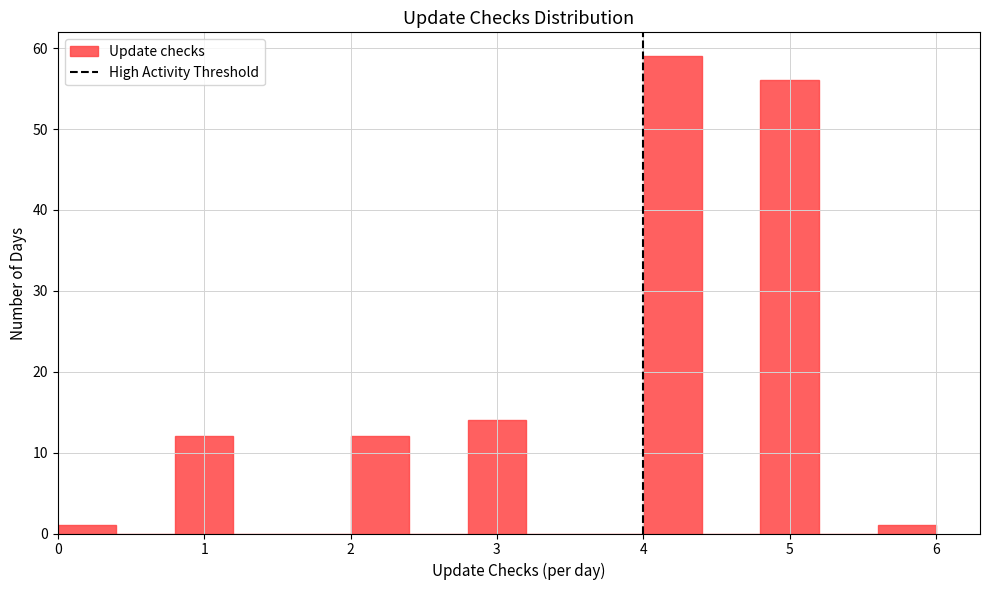

Reading left to right, list every bar in this chart as the range it spans on the x-axis followed by its height. The values are not printed on the chart, so give them approximately, as read against the axis.

0.0 to 0.4: 1
0.4 to 0.8: 0
0.8 to 1.2: 12
1.2 to 1.6: 0
1.6 to 2.0: 0
2.0 to 2.4: 12
2.4 to 2.8: 0
2.8 to 3.2: 14
3.2 to 3.6: 0
3.6 to 4.0: 0
4.0 to 4.4: 59
4.4 to 4.8: 0
4.8 to 5.2: 56
5.2 to 5.6: 0
5.6 to 6.0: 1